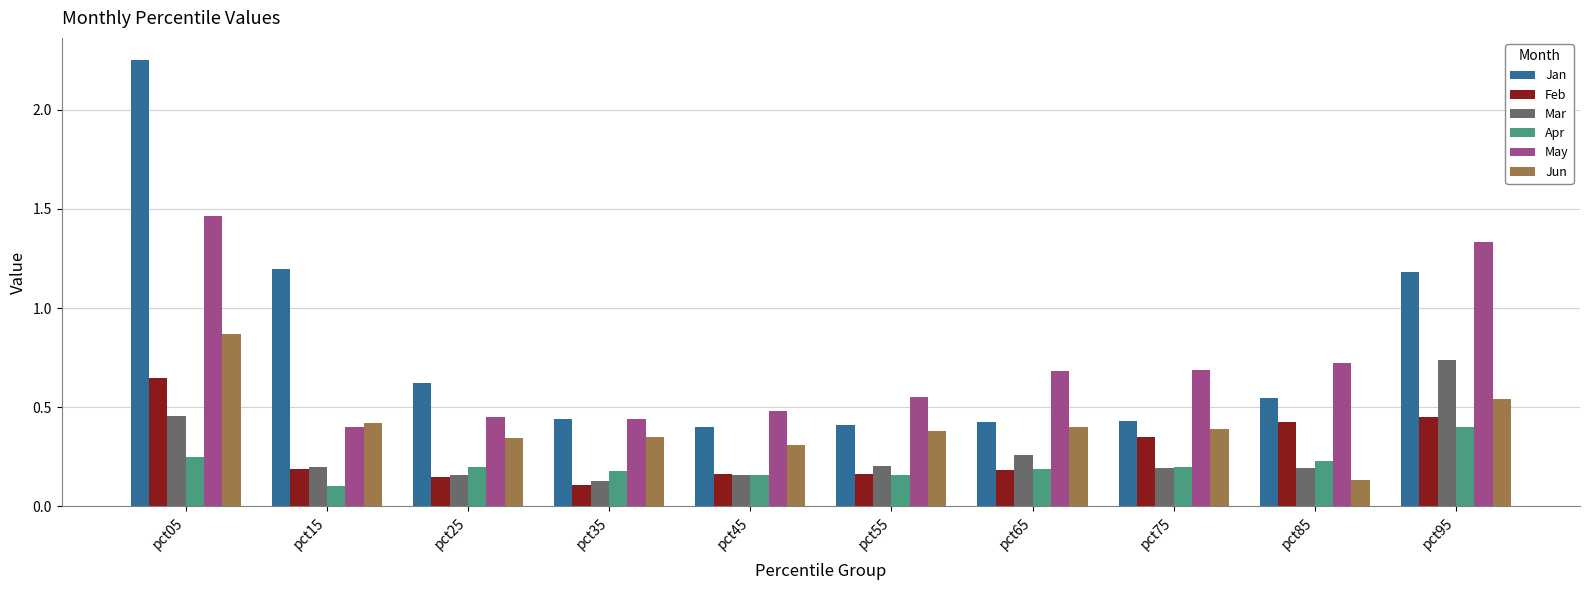

Does the chart contain stacked bars?

No